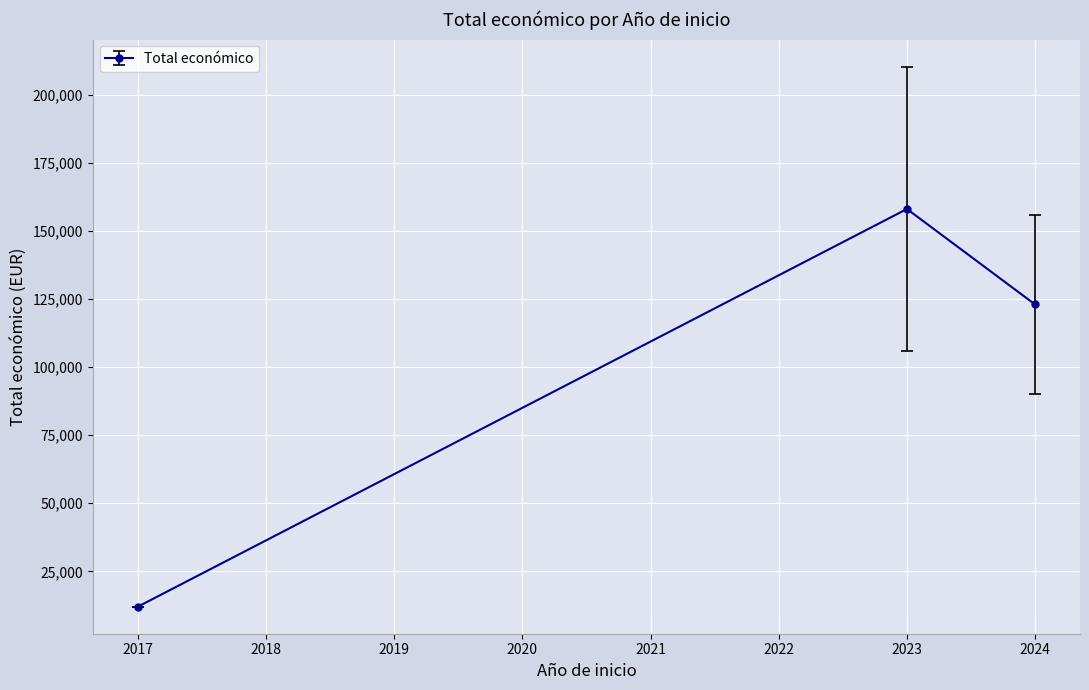

Is it true that the value at 2023 is 262235.1?

False